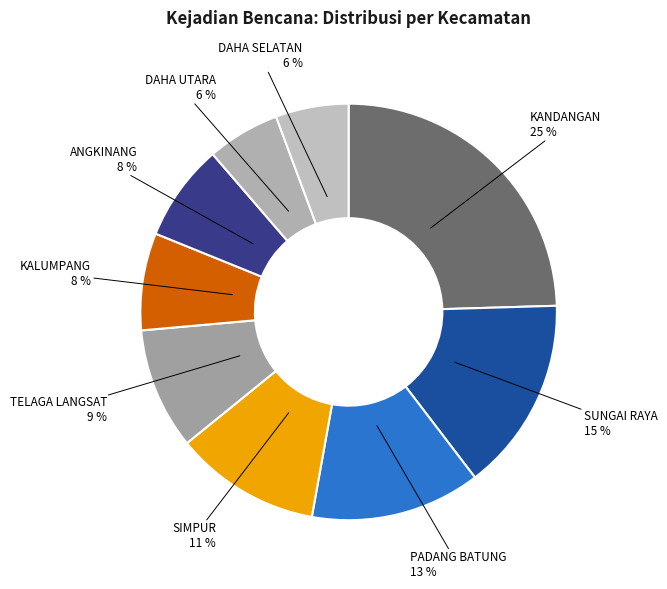

Which slice is the largest?

KANDANGAN